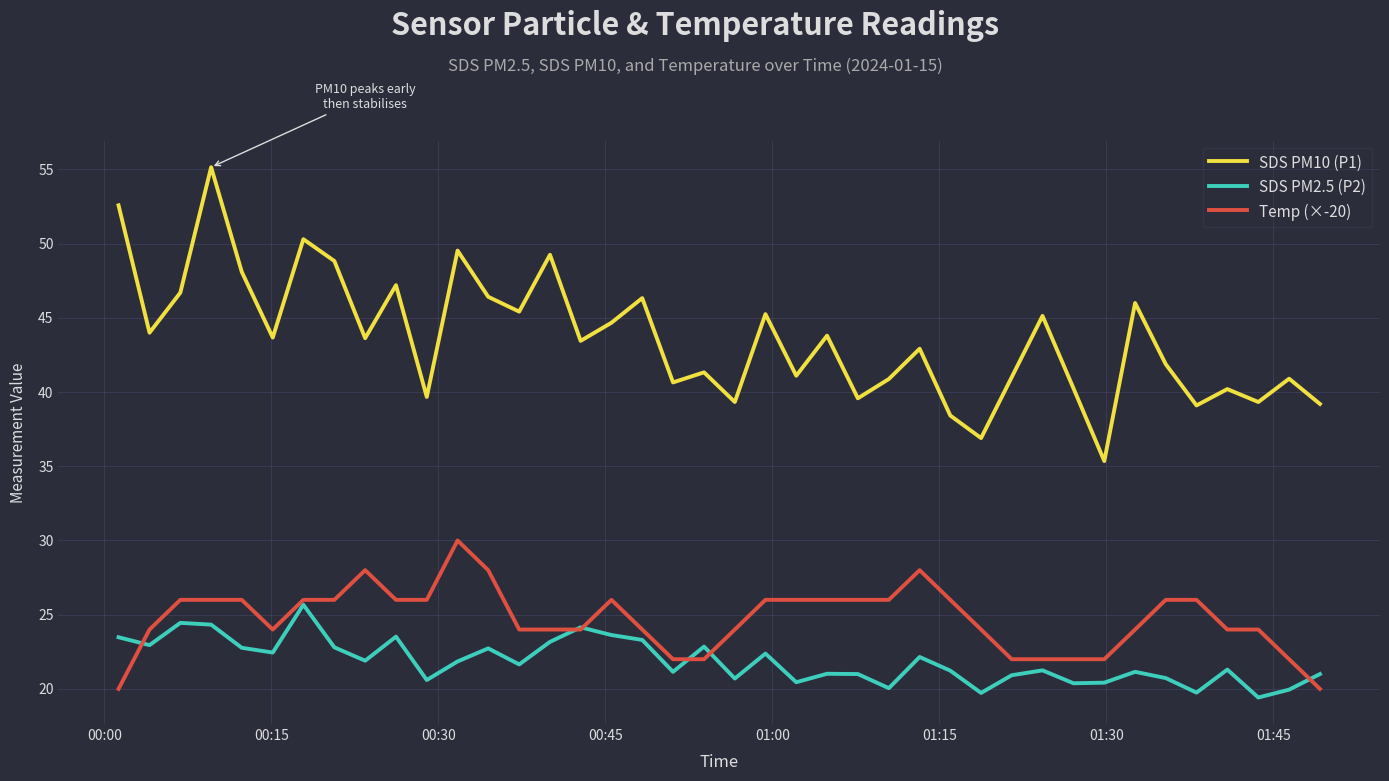

Rank the series by their maximum value, from lowest to highest.

SDS PM2.5 (P2), Temp (×-20), SDS PM10 (P1)